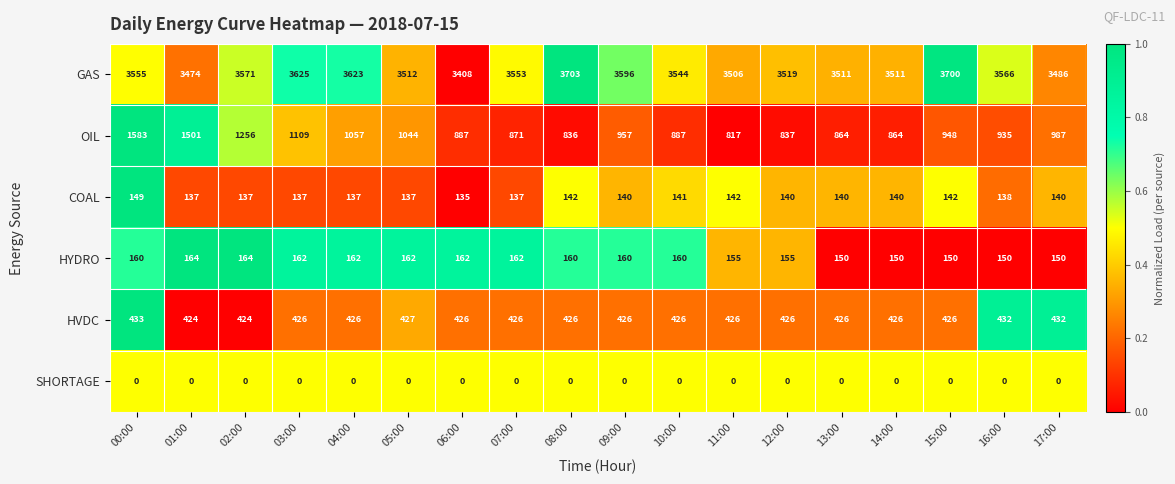

What is the total value across all series at 15:00?

5366